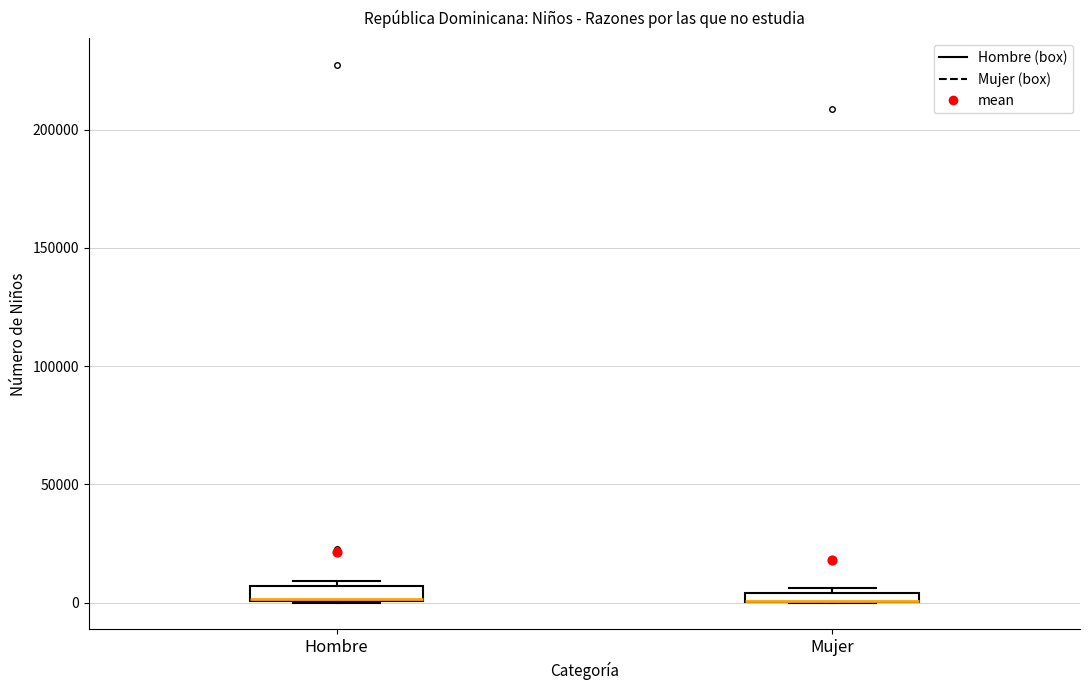

Where is the upper edge of the box for Hombre on the y-axis? The values are not printed on the chart, so give them approximately, as read against the axis.

5000